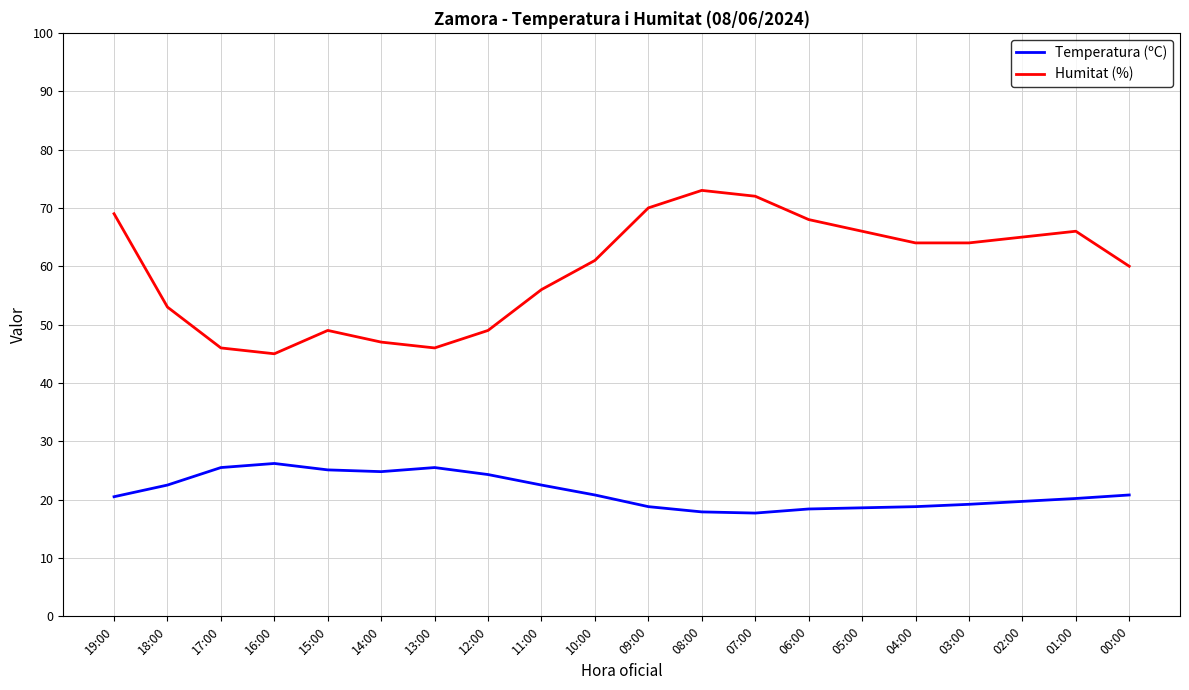

Is it true that Temperatura (ºC) equals 31.6 at 07:00?

False